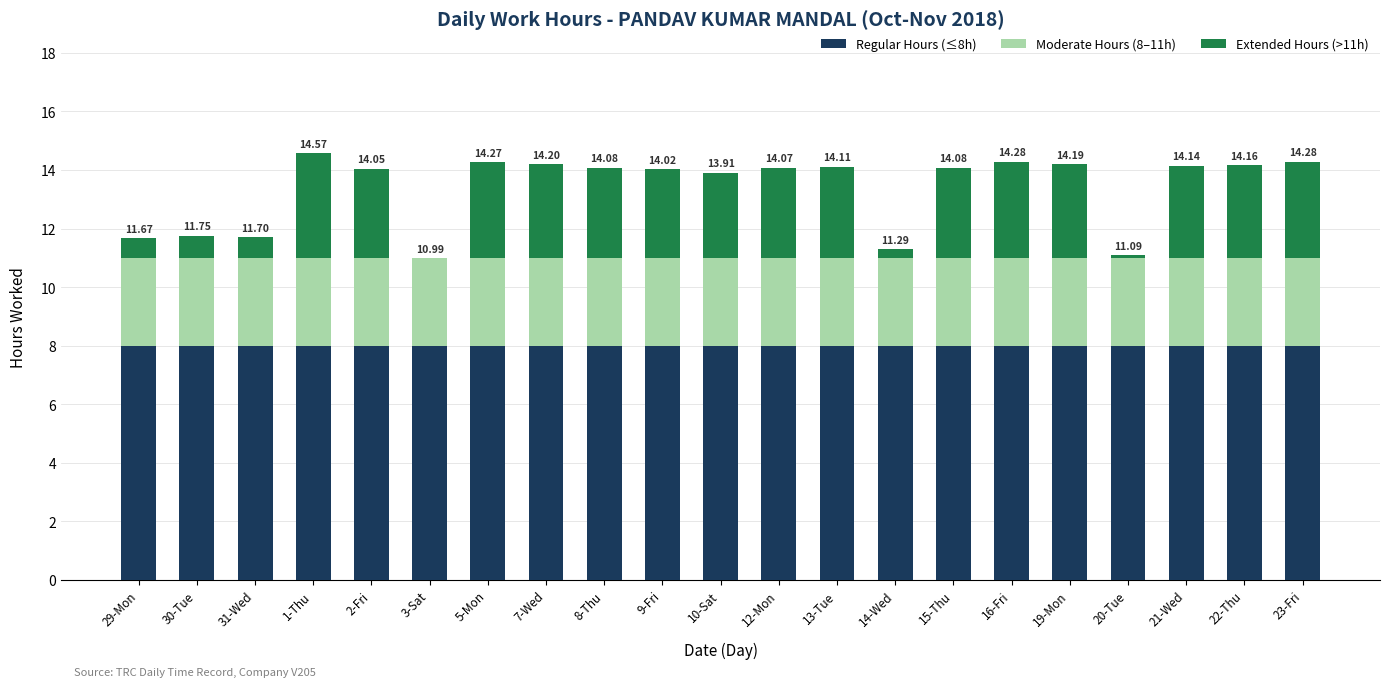

What is the total value across all series at 29-Mon?

11.7